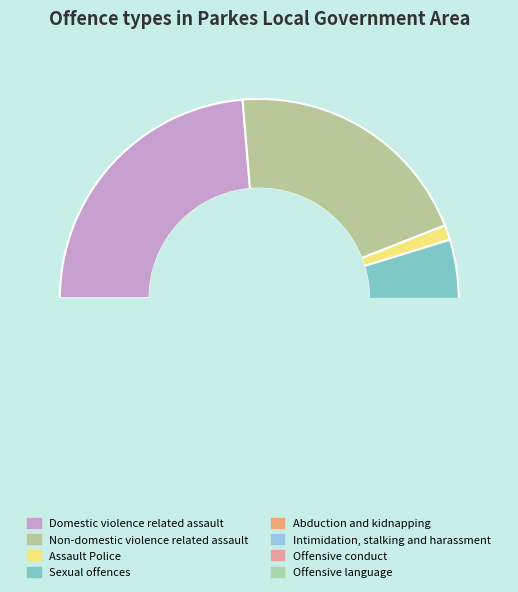

Count the number of slices in the pie.

8